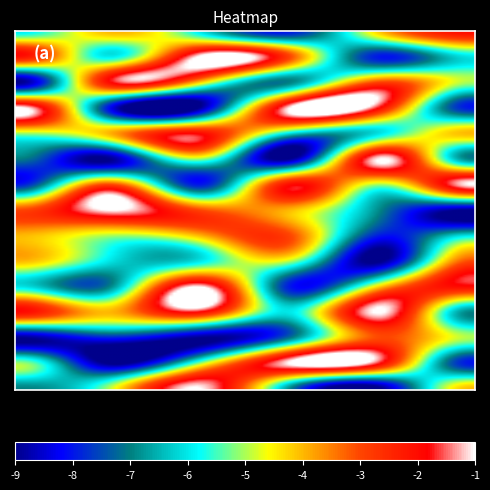

List the series in order of their peak value, lowest first.

row3, row6, row7, row11, row13, row15, row1, row2, row4, row5, row8, row9, row10, row12, row14